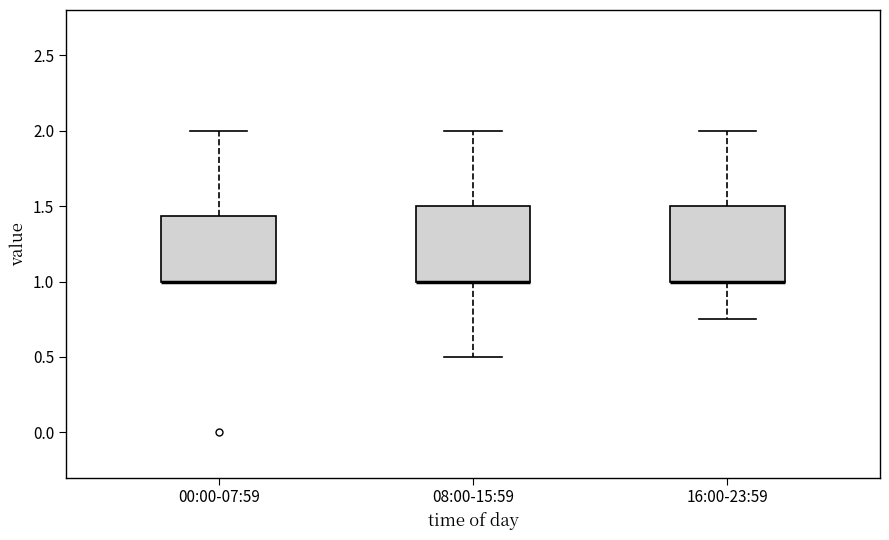

Where is the upper edge of the box for 16:00-23:59 on the y-axis? The values are not printed on the chart, so give them approximately, as read against the axis.

1.50